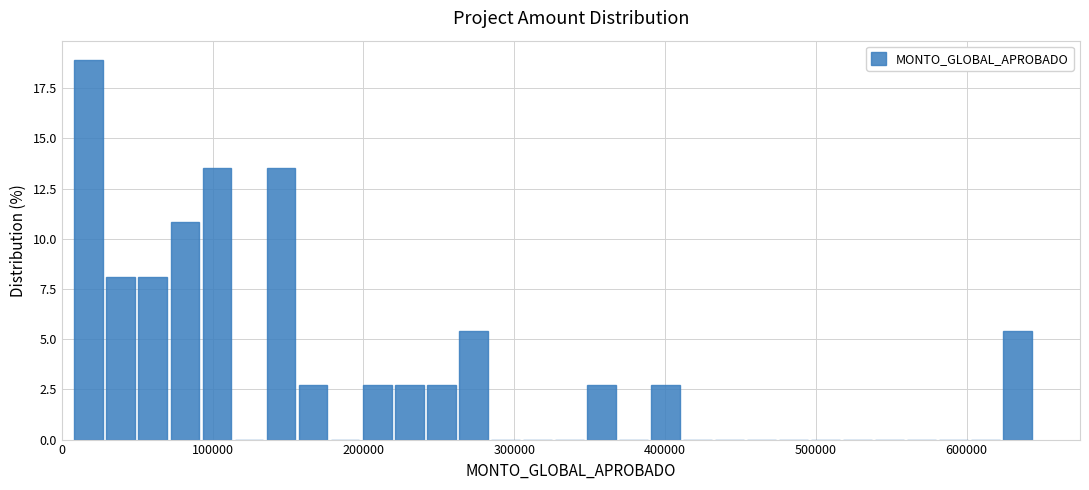

Read against the x-axis, roughly where is the centre of the tallest bar?

20000